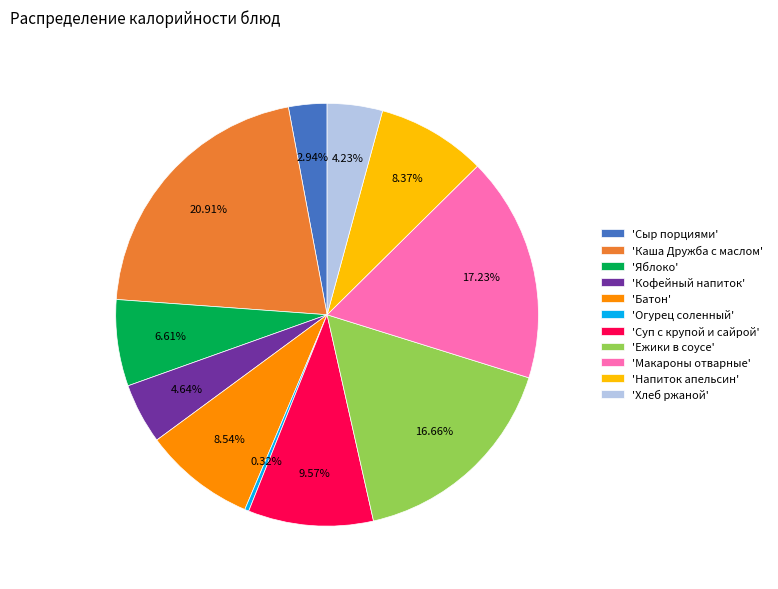

What is the ratio of the value at 'Батон' to the value at 'Суп с крупой и сайрой'?

0.9